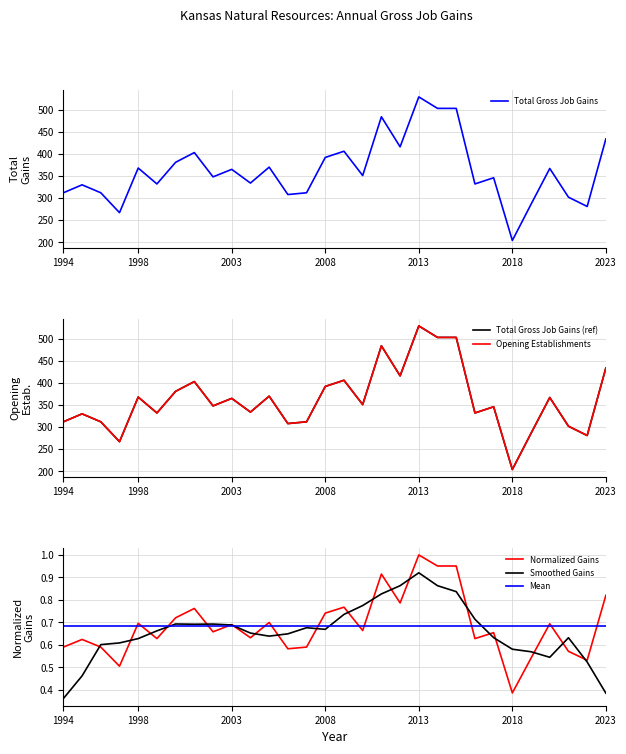

True or false: Total Gross Job Gains and Opening Establishments cross at least once.

False